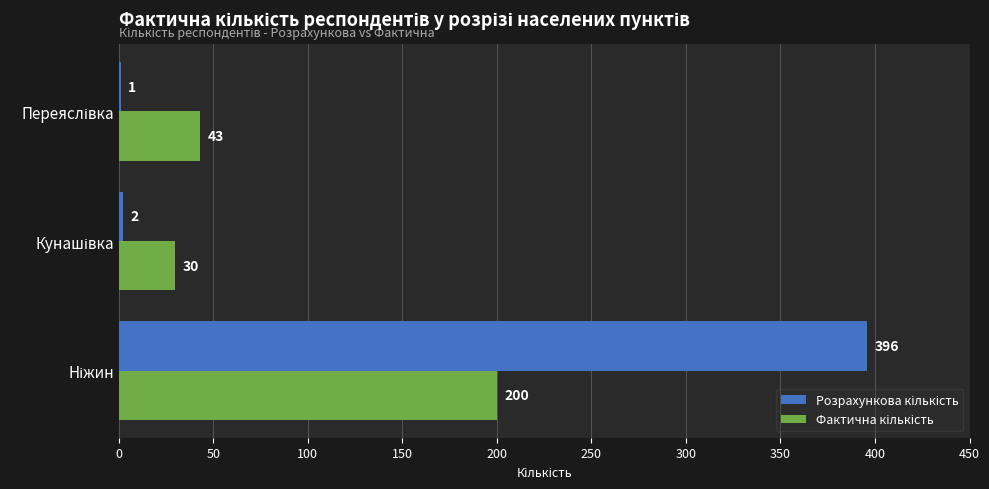

How many data points does each series have?

3